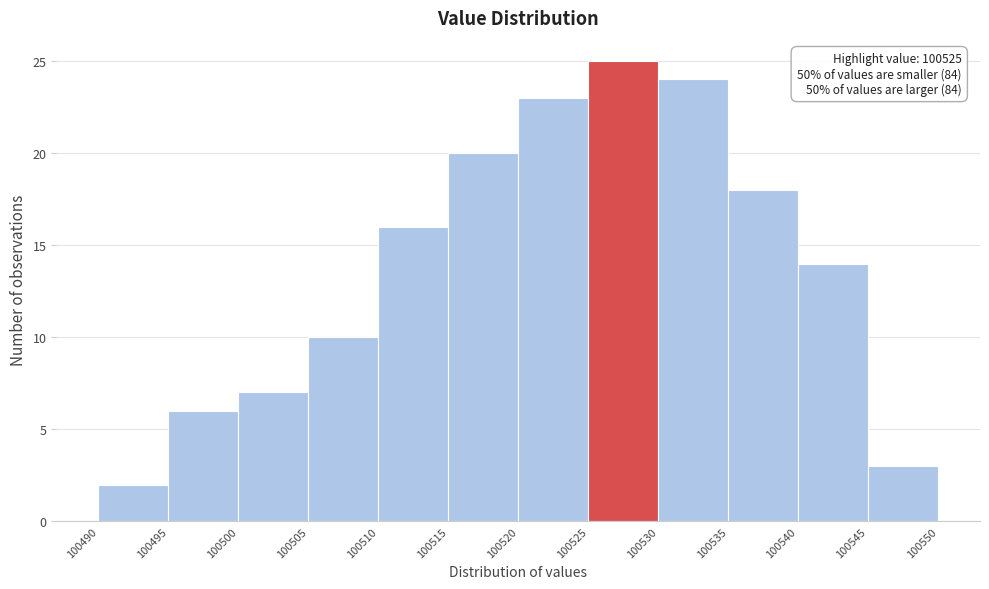

Over which range of the x-axis is the bar tallest?

100525 to 100530